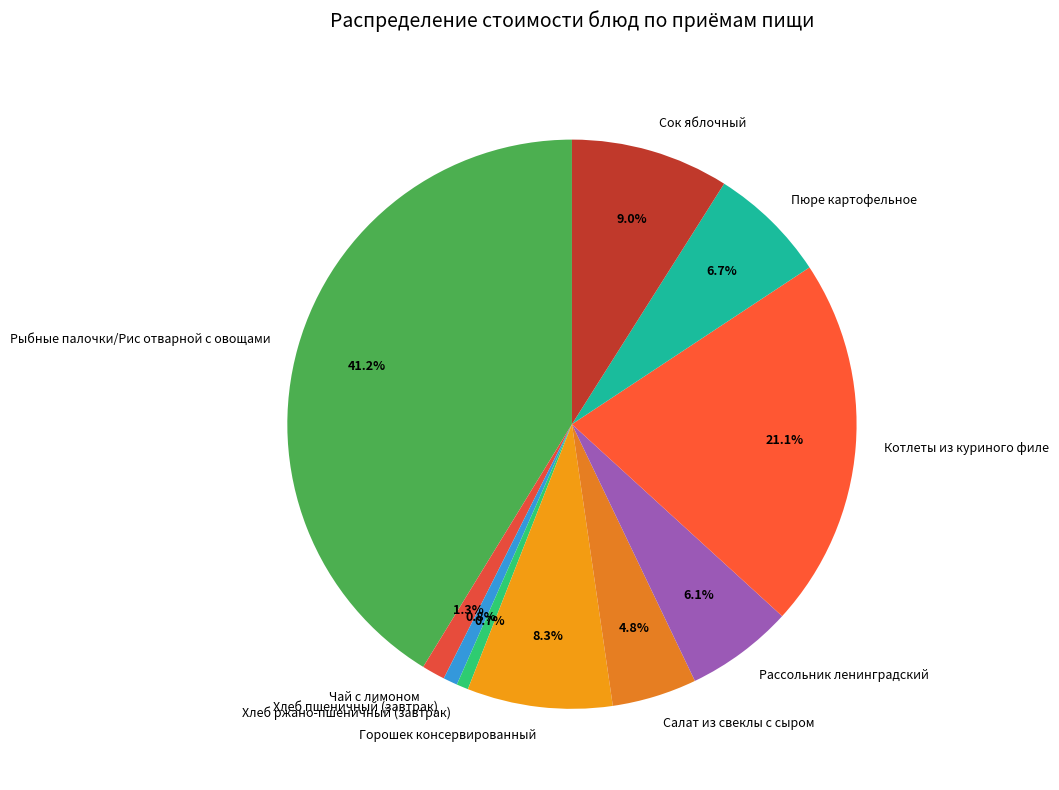

Which has a higher value, Рыбные палочки/Рис отварной с овощами or Сок яблочный?

Рыбные палочки/Рис отварной с овощами